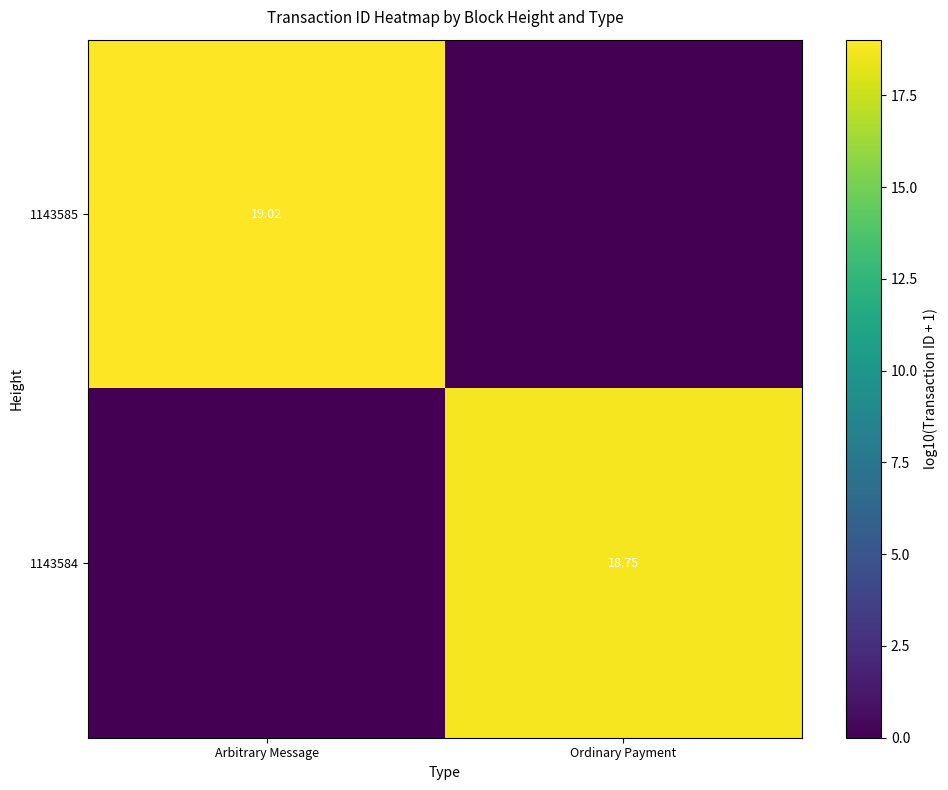

What is the total value across all series at Ordinary Payment?

18.8